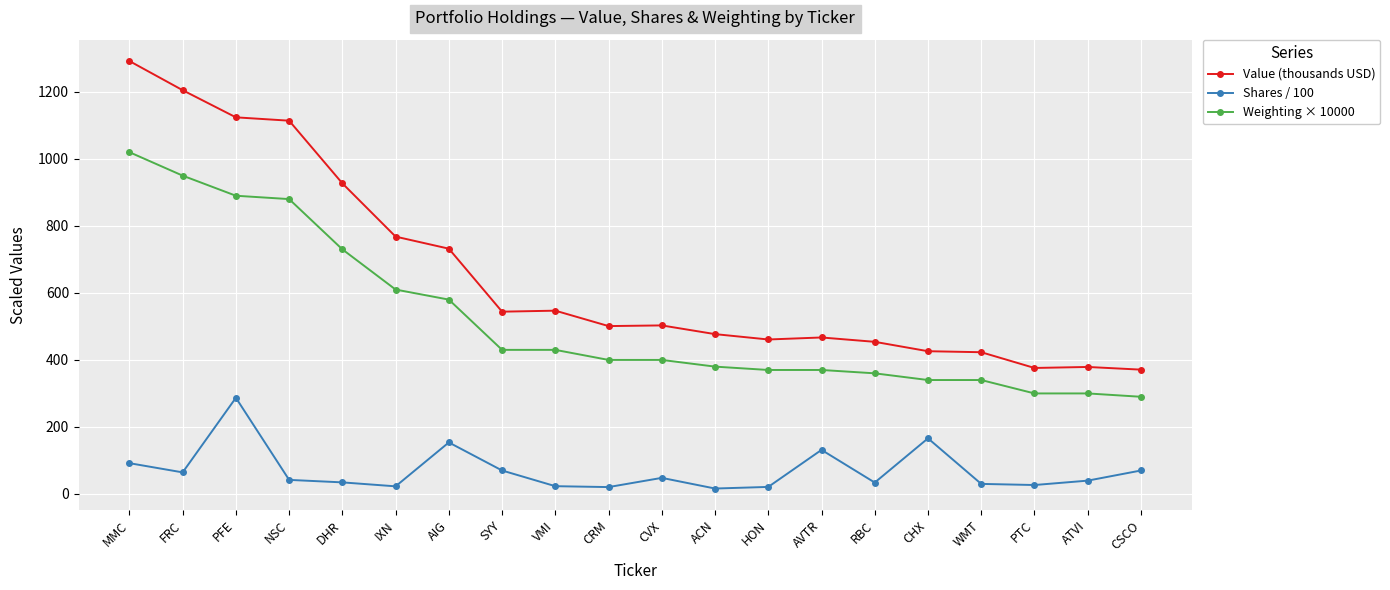

How many lines are shown in the chart?

3